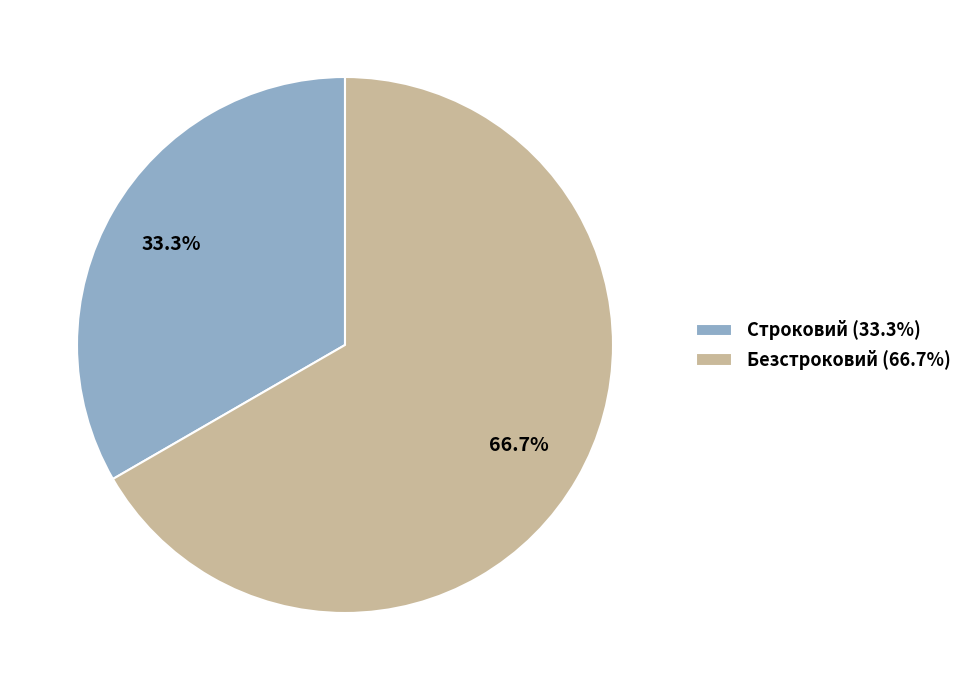

What is the total percentage of Строковий and Безстроковий?

100.0%